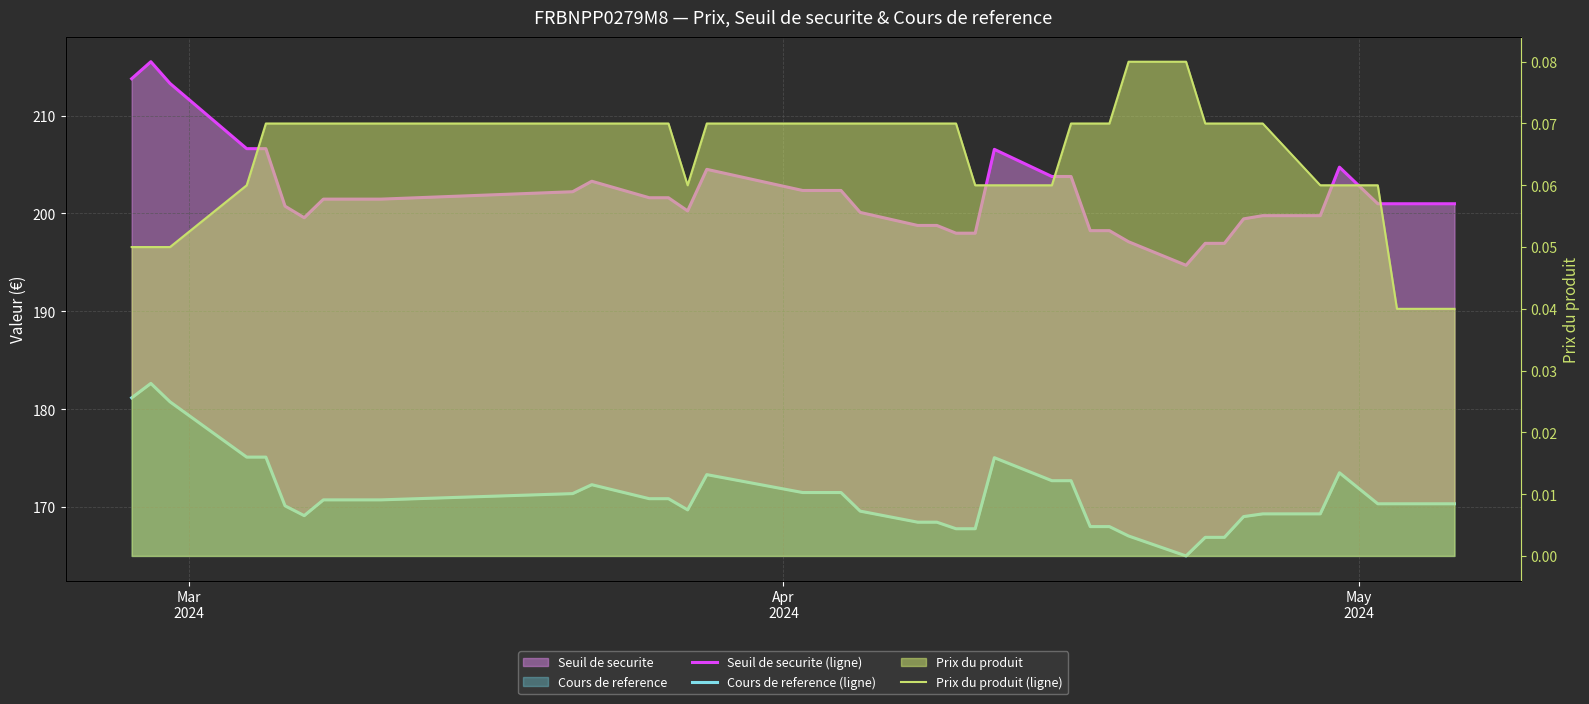

What is the value of the Seuil de securite (ligne) point at the 19th from the left?

200.1